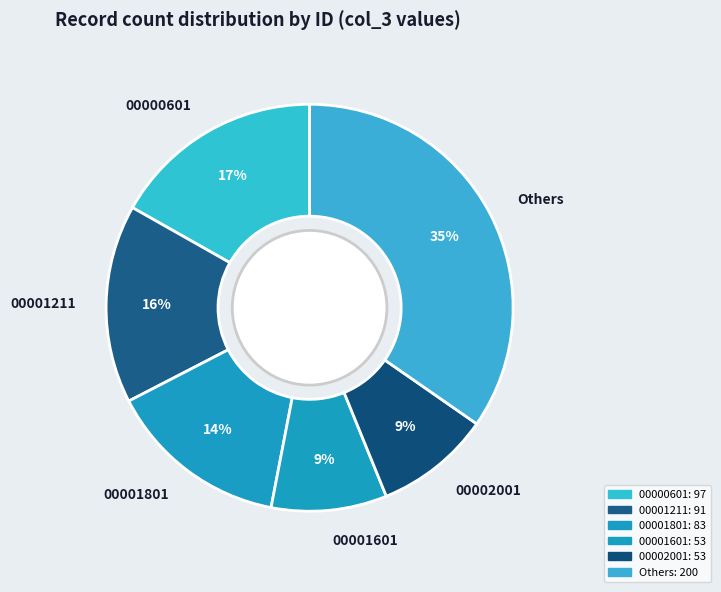

To the nearest percent, what is the difference between the Others and 00001211 slice percentages?

19%